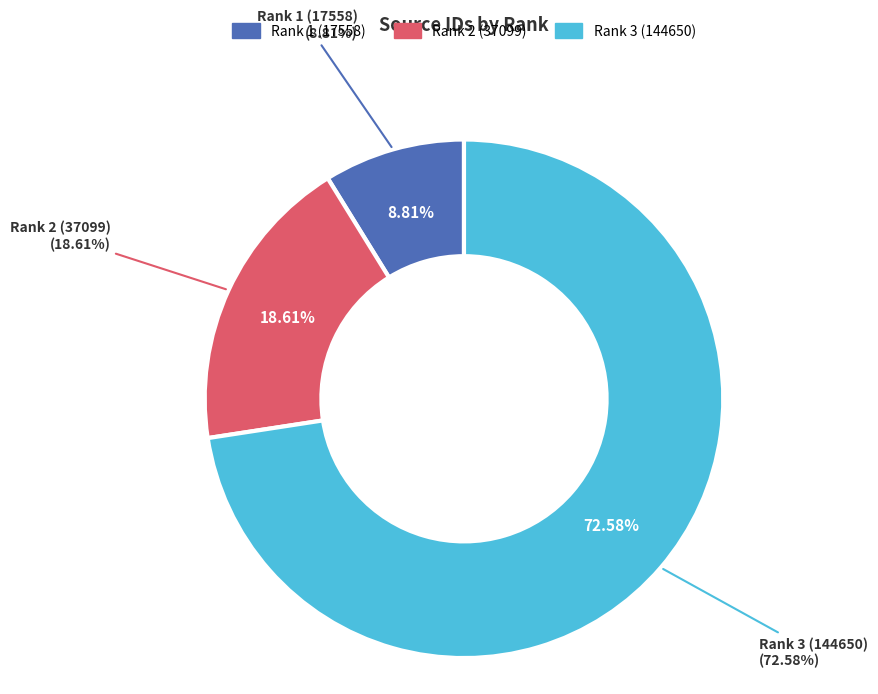

To the nearest percent, what portion does Rank 3 (144650) represent?

73%